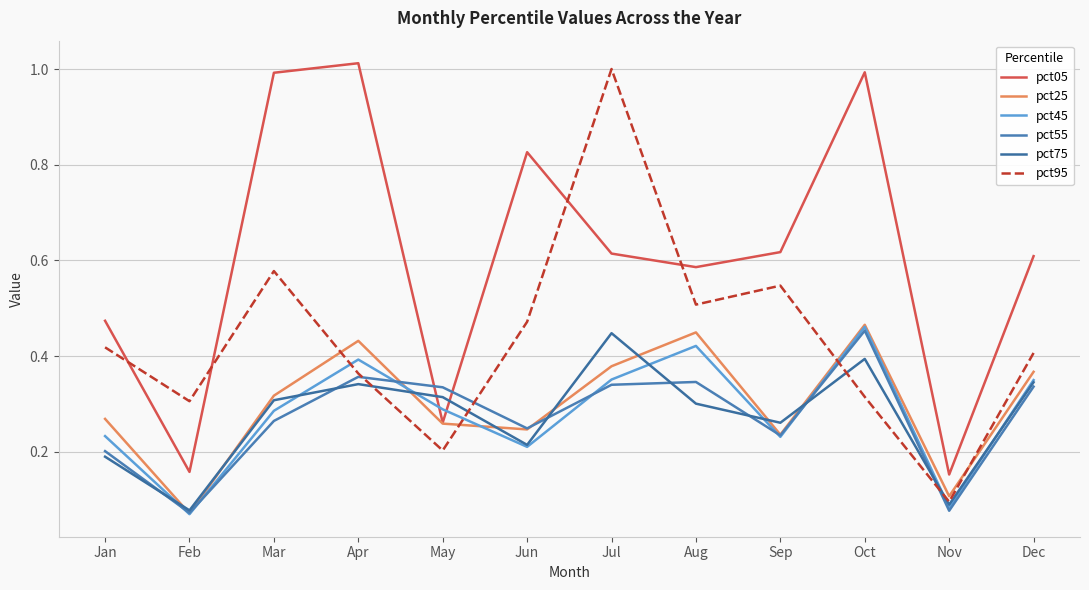

Reading left to right, what are all the values shown in this chart?

pct05: 0.5	0.2	1.0	1.0	0.3	0.8	0.6	0.6	0.6	1.0	0.2	0.6
pct25: 0.3	0.1	0.3	0.4	0.3	0.2	0.4	0.4	0.2	0.5	0.1	0.4
pct45: 0.2	0.1	0.3	0.4	0.3	0.2	0.4	0.4	0.2	0.5	0.1	0.3
pct55: 0.2	0.1	0.3	0.4	0.3	0.2	0.3	0.3	0.2	0.5	0.1	0.3
pct75: 0.2	0.1	0.3	0.3	0.3	0.2	0.4	0.3	0.3	0.4	0.1	0.3
pct95: 0.4	0.3	0.6	0.4	0.2	0.5	1.0	0.5	0.5	0.3	0.1	0.4